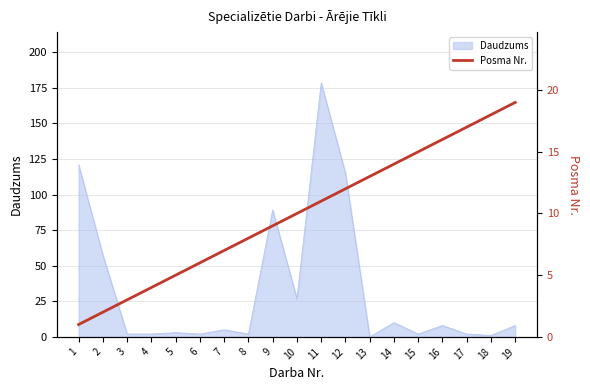

At which category does the chart reach its peak across all series?

19